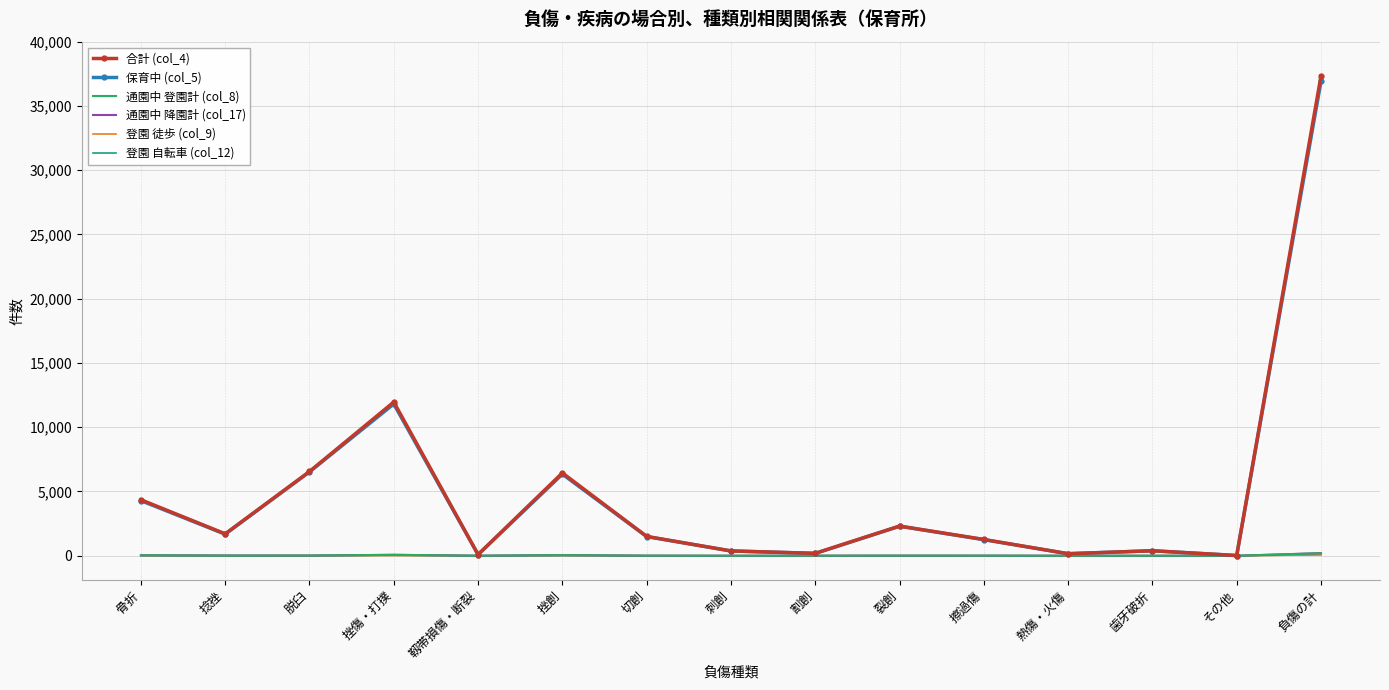

What is the maximum value shown in the chart?

37331